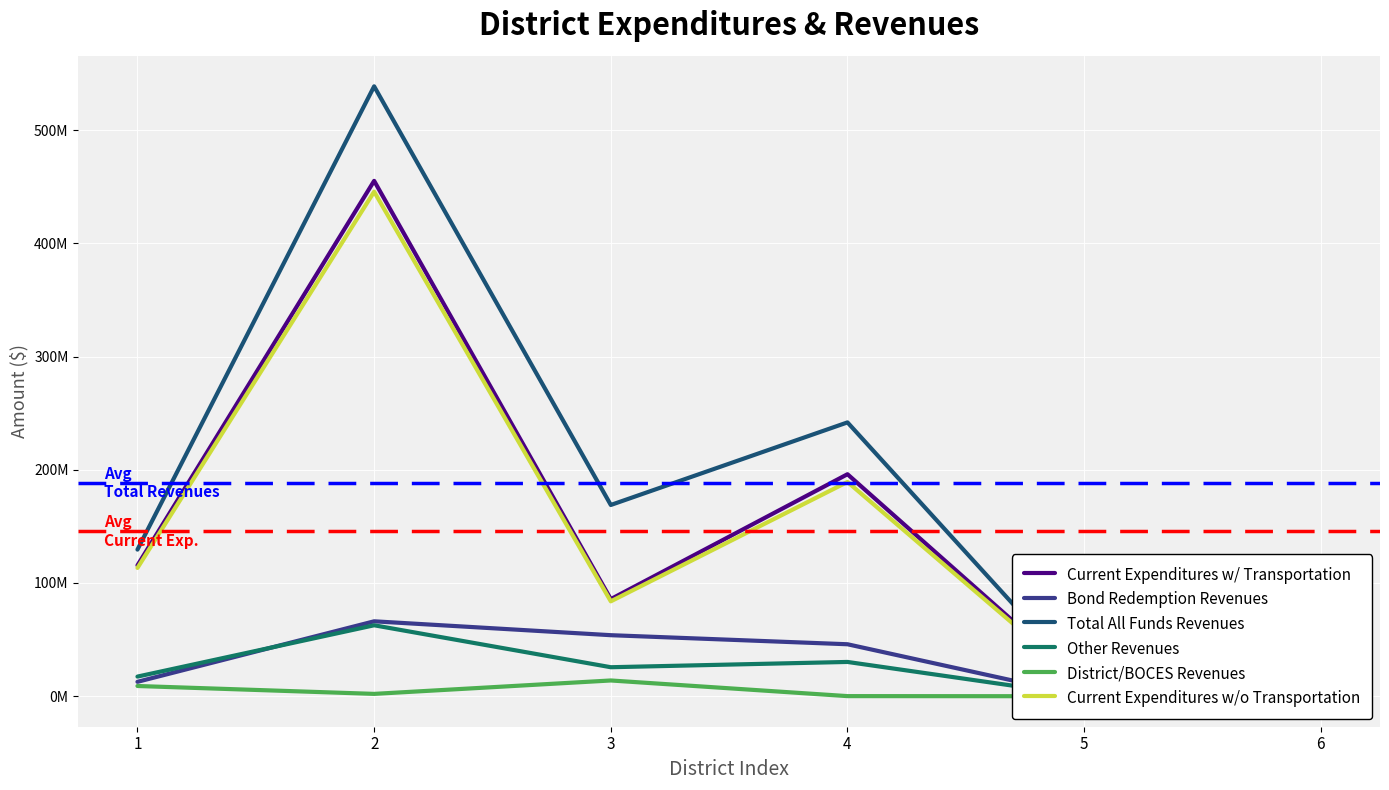

At which category is the sum across all series the highest?

2